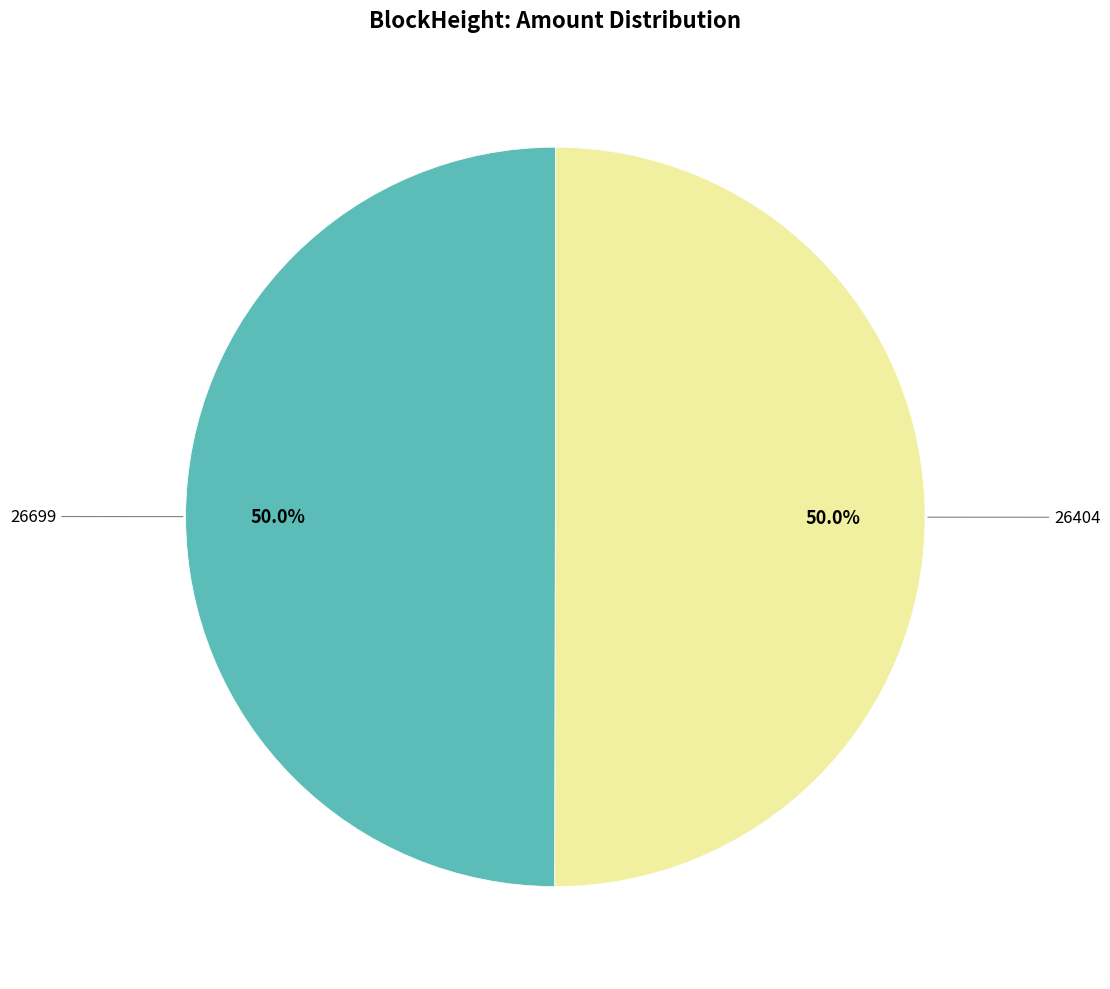

Which slice is the smallest?

26699